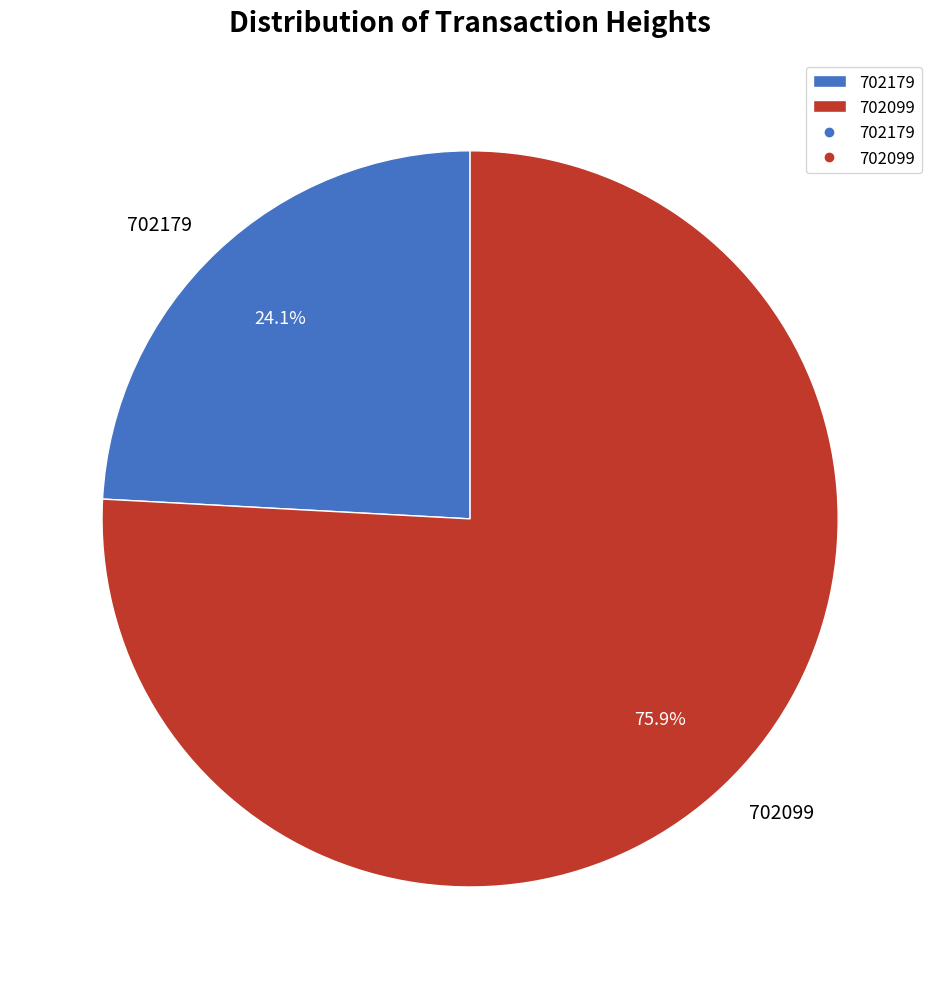

How many segments does this pie chart have?

2